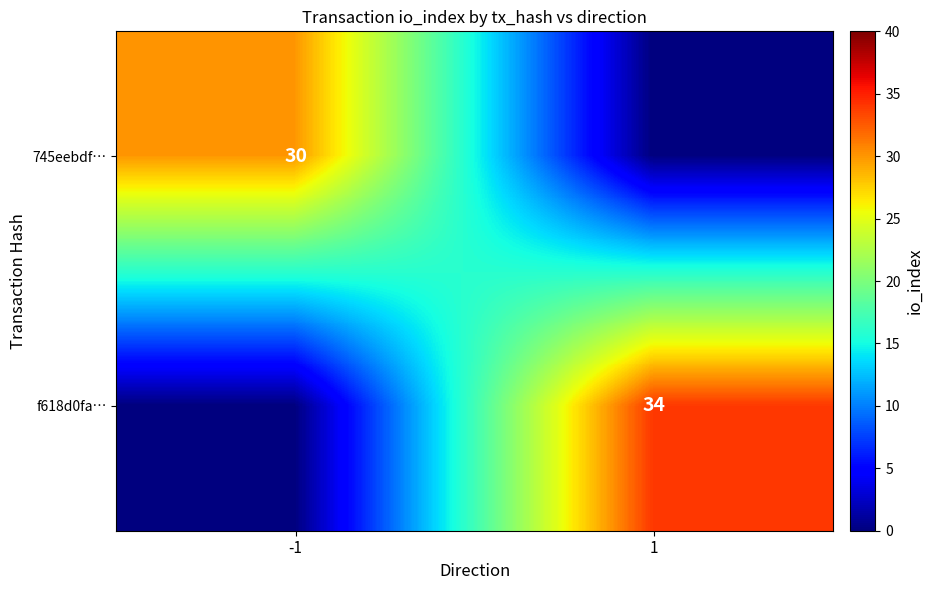

The f618d0fa… series shows 34 at 1. True or false?

True